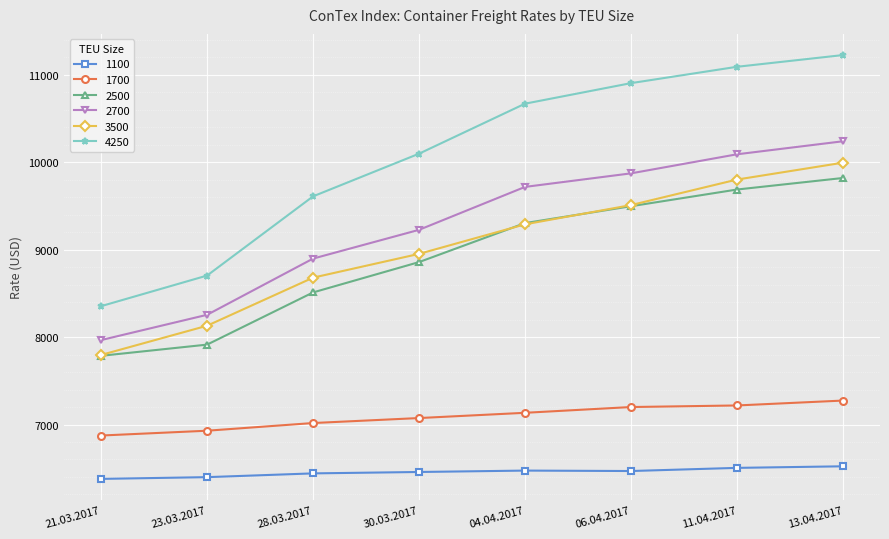

At which category does the chart reach its peak across all series?

13.04.2017